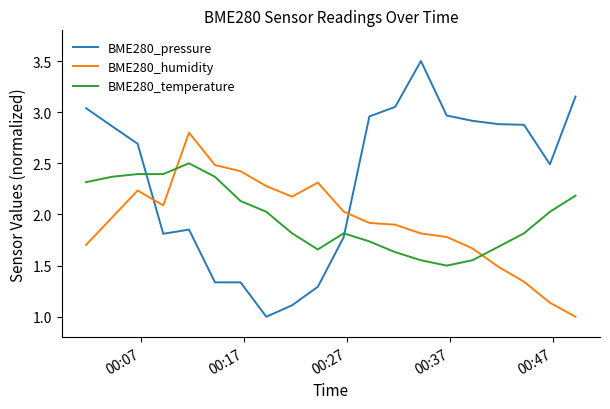

List the series in order of their peak value, highest first.

BME280_pressure, BME280_humidity, BME280_temperature